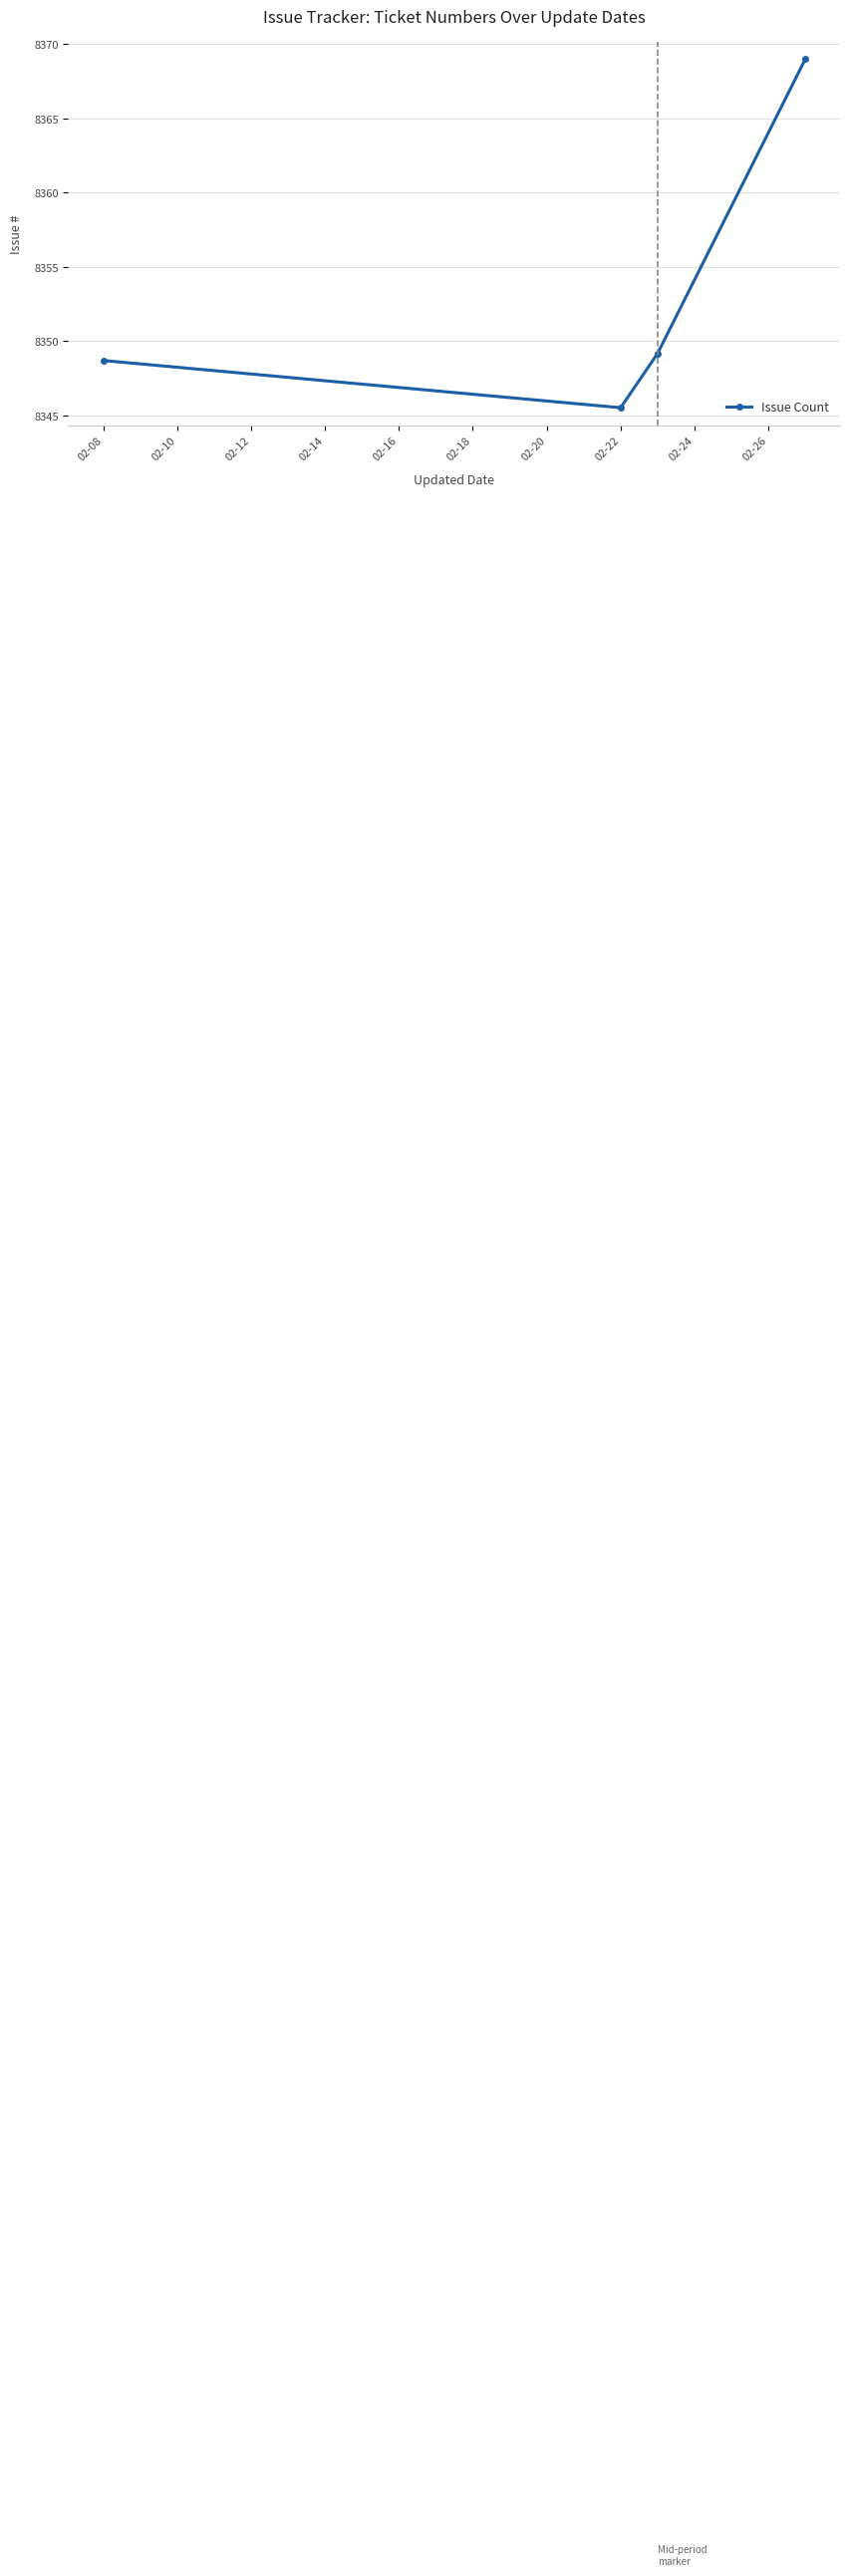

What is the minimum value shown in the chart?

8345.5